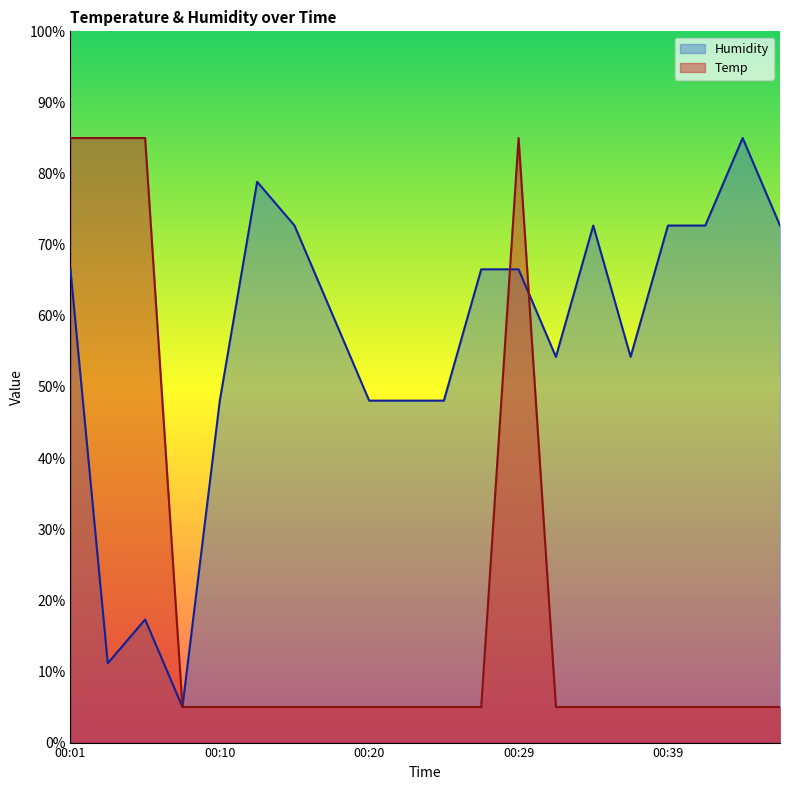

Is the value of Temp at 00:39 greater than the value of Humidity at 00:15?

No